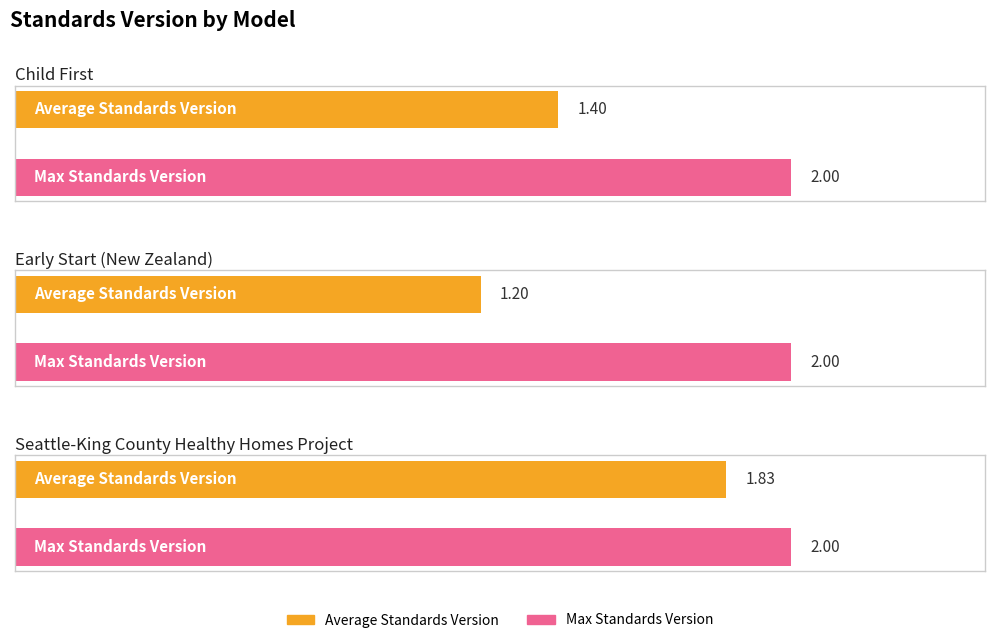

The Max Standards Version series shows 0.7 at Child First. True or false?

False